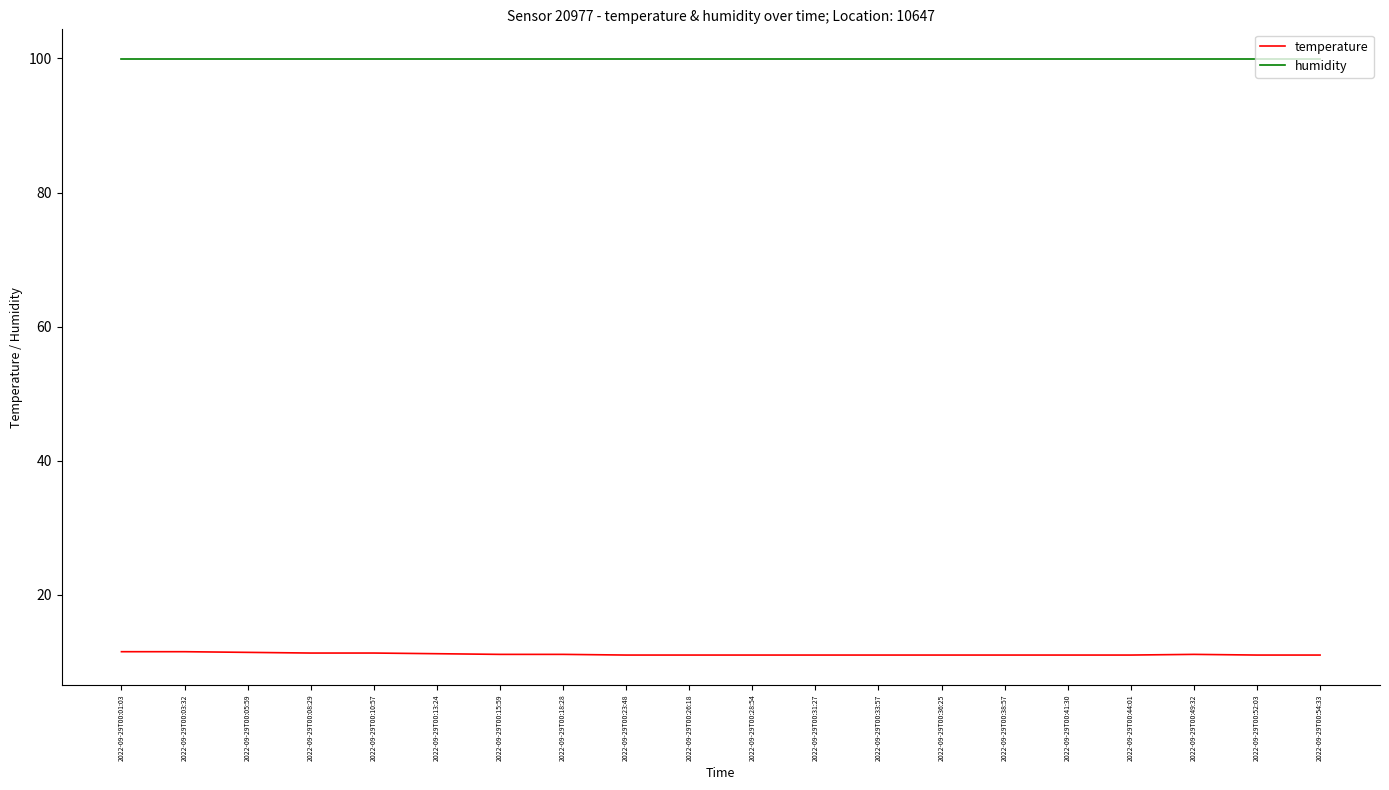

What are all the series names shown in the legend?

temperature, humidity